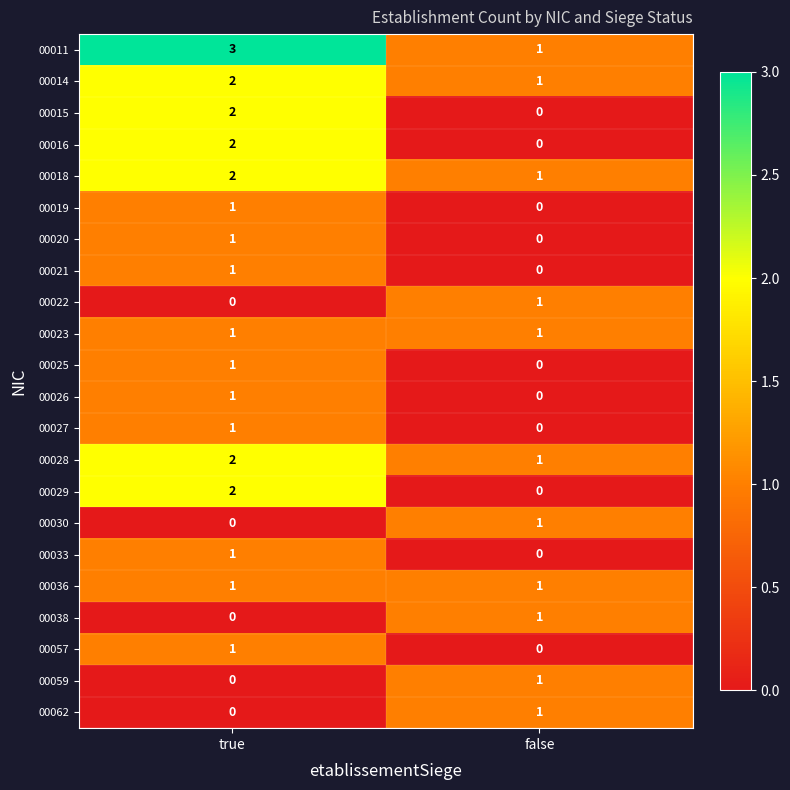

The 00026 series shows 0 at false. True or false?

True